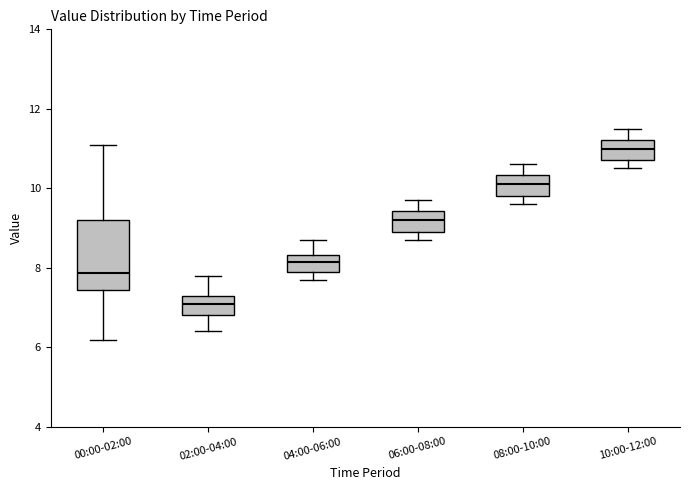

Comparing the boxes themselves (not the whiskers), which one is the tallest?

00:00-02:00